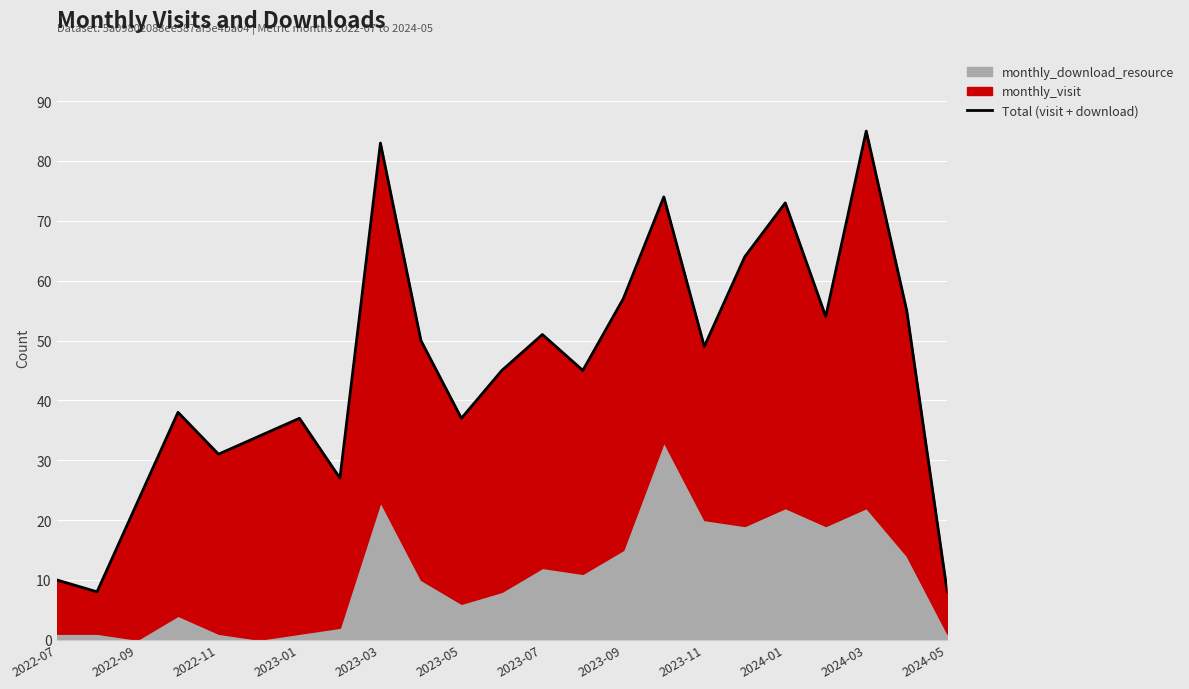

How many data points are less than 45?

10